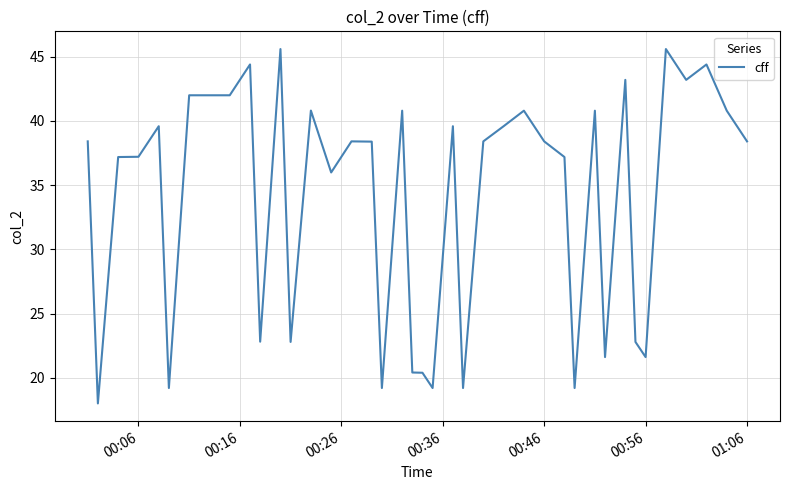

What is the greatest value displayed?

45.6